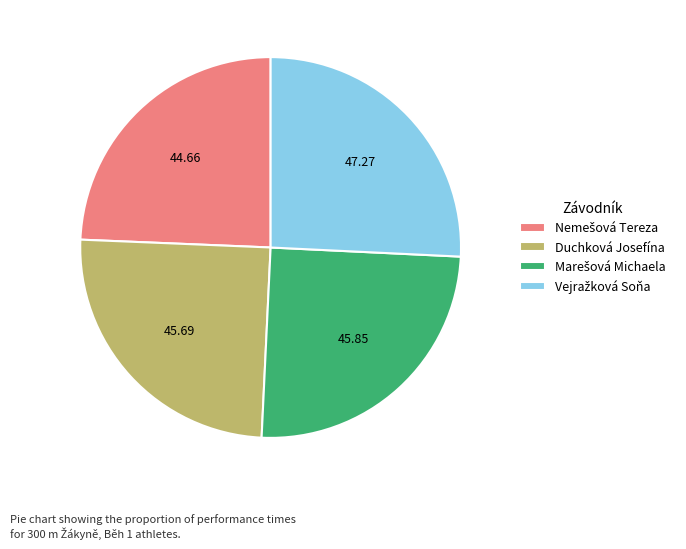

Is there any slice that represents more than half of the pie?

No